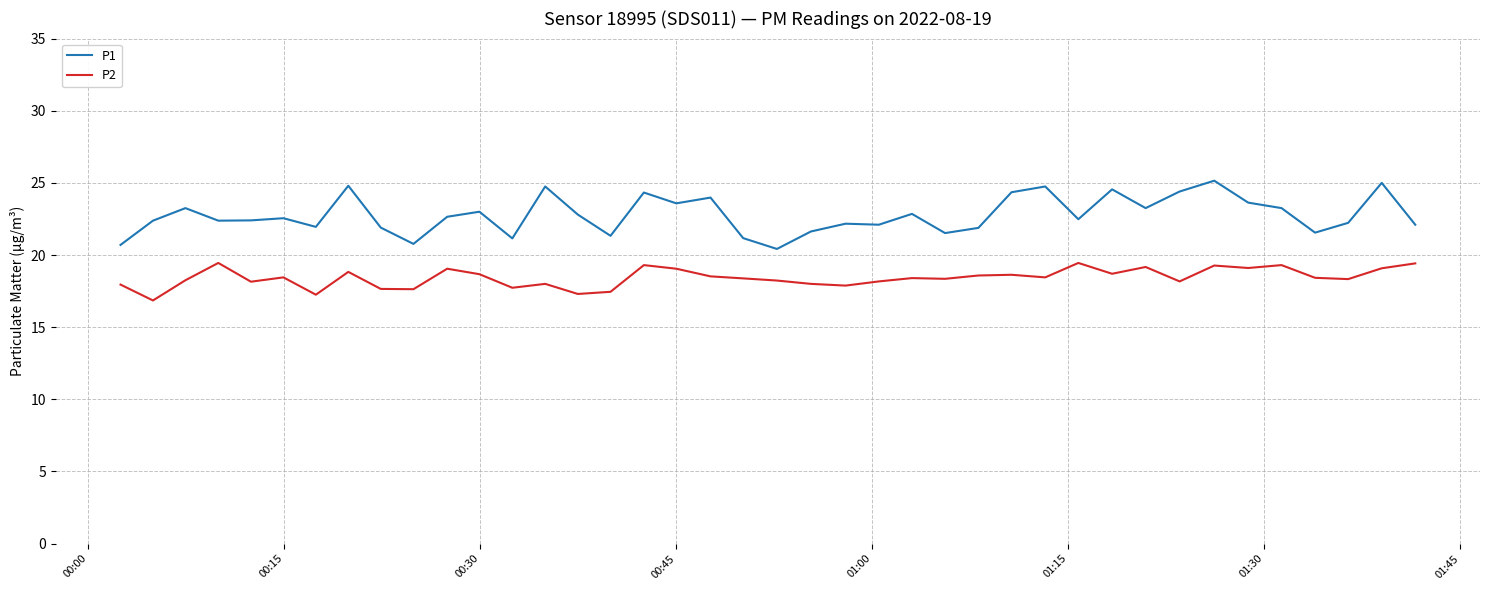

What is the lowest value of the P2 series?

16.9